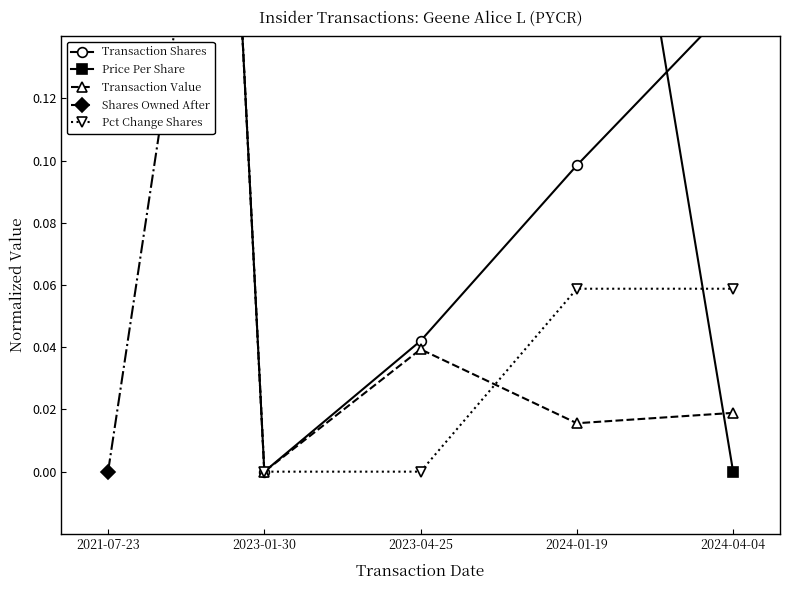

In Transaction Value, how many points are lower than both neighbors (excluding endpoints)?

2